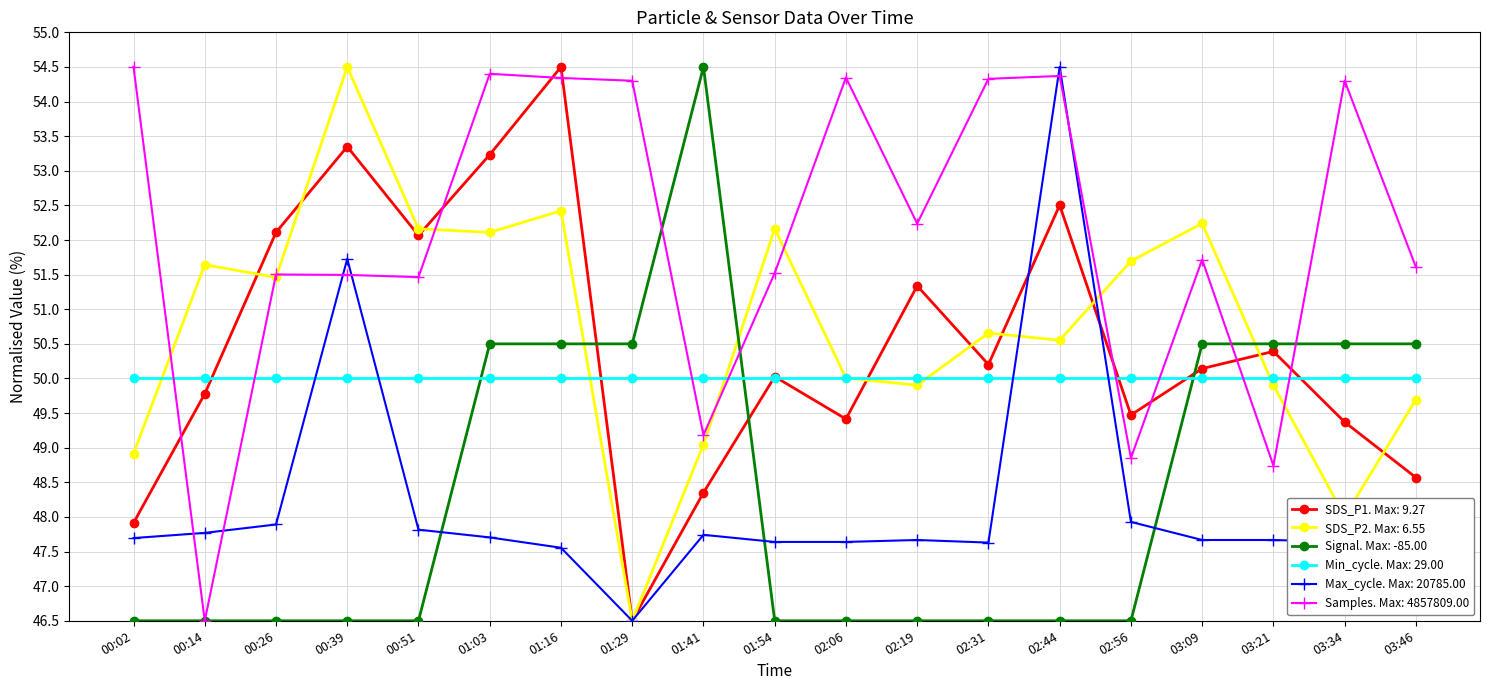

The SDS_P1. Max: 9.27 series shows 23.8 at 00:26. True or false?

False